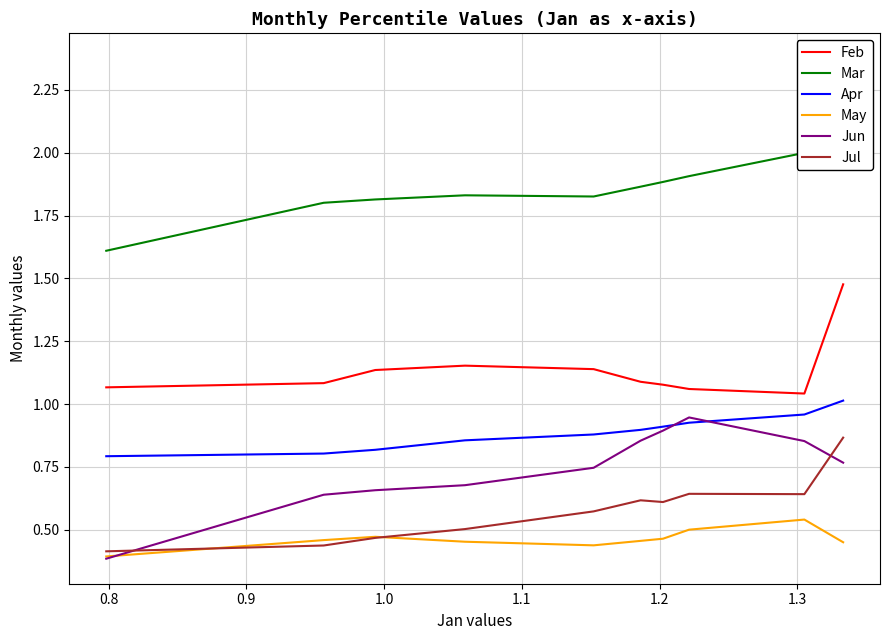

True or false: Feb and Jul cross at least once.

False